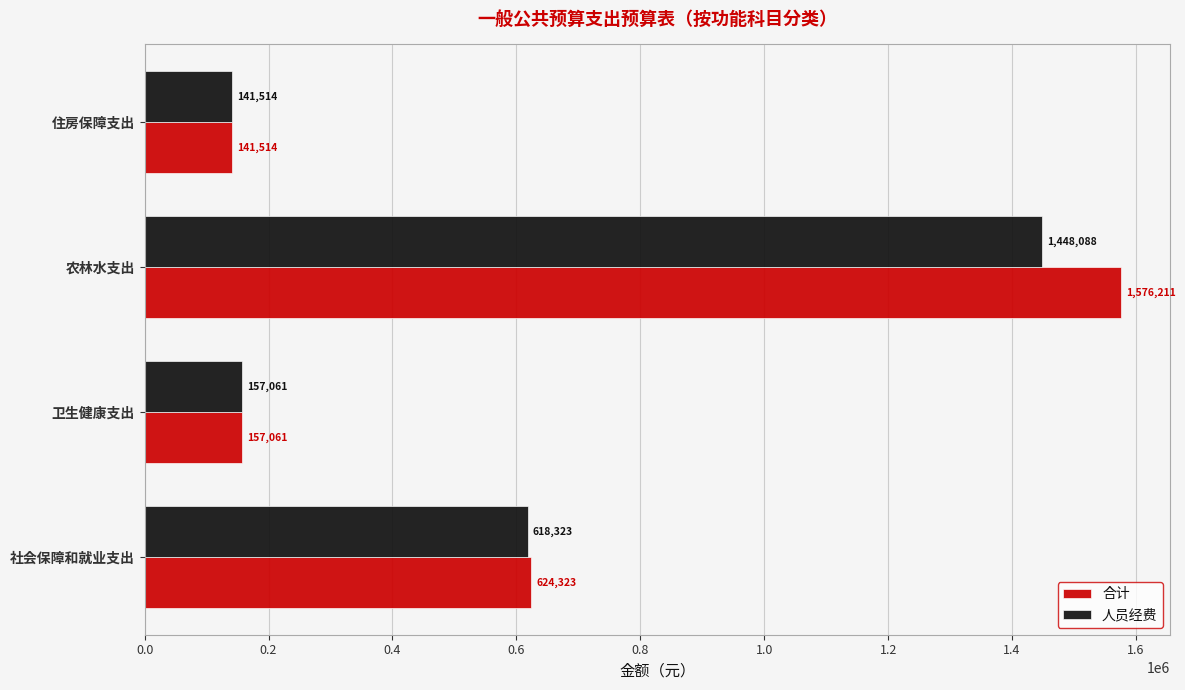

Which category has the highest value in the 合计 series?

农林水支出